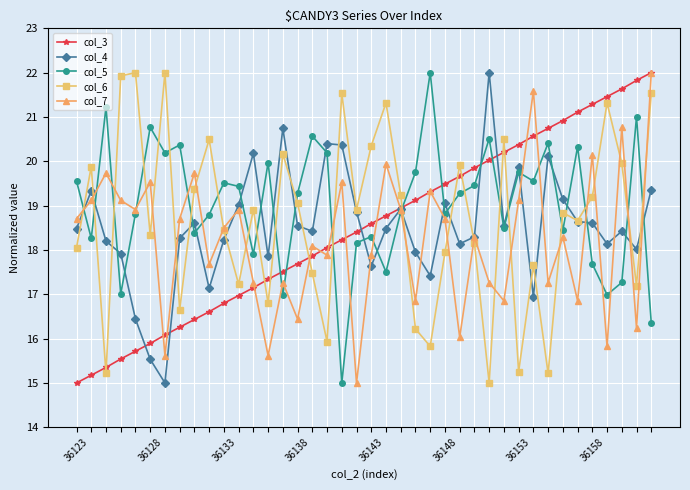

True or false: col_6 has more than 0 interior local peaks.

True